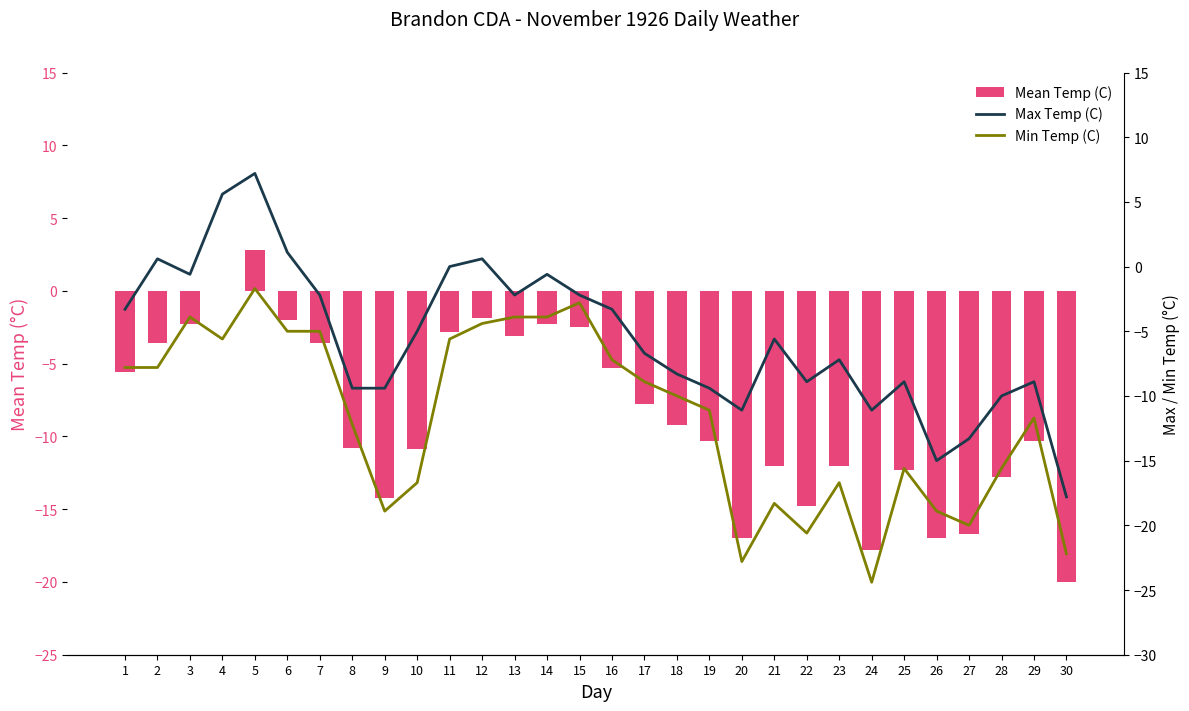

Reading left to right, transcribe all the data shown in this chart.

Mean Temp (C): -5.6	-3.6	-2.3	0.0	2.8	-2.0	-3.6	-10.8	-14.2	-10.9	-2.8	-1.9	-3.1	-2.3	-2.5	-5.3	-7.8	-9.2	-10.3	-17.0	-12.0	-14.8	-12.0	-17.8	-12.3	-17.0	-16.7	-12.8	-10.3	-20.0
Max Temp (C): -3.3	0.6	-0.6	5.6	7.2	1.1	-2.2	-9.4	-9.4	-5.0	0.0	0.6	-2.2	-0.6	-2.2	-3.3	-6.7	-8.3	-9.4	-11.1	-5.6	-8.9	-7.2	-11.1	-8.9	-15.0	-13.3	-10.0	-8.9	-17.8
Min Temp (C): -7.8	-7.8	-3.9	-5.6	-1.7	-5.0	-5.0	-12.2	-18.9	-16.7	-5.6	-4.4	-3.9	-3.9	-2.8	-7.2	-8.9	-10.0	-11.1	-22.8	-18.3	-20.6	-16.7	-24.4	-15.6	-18.9	-20.0	-15.6	-11.7	-22.2